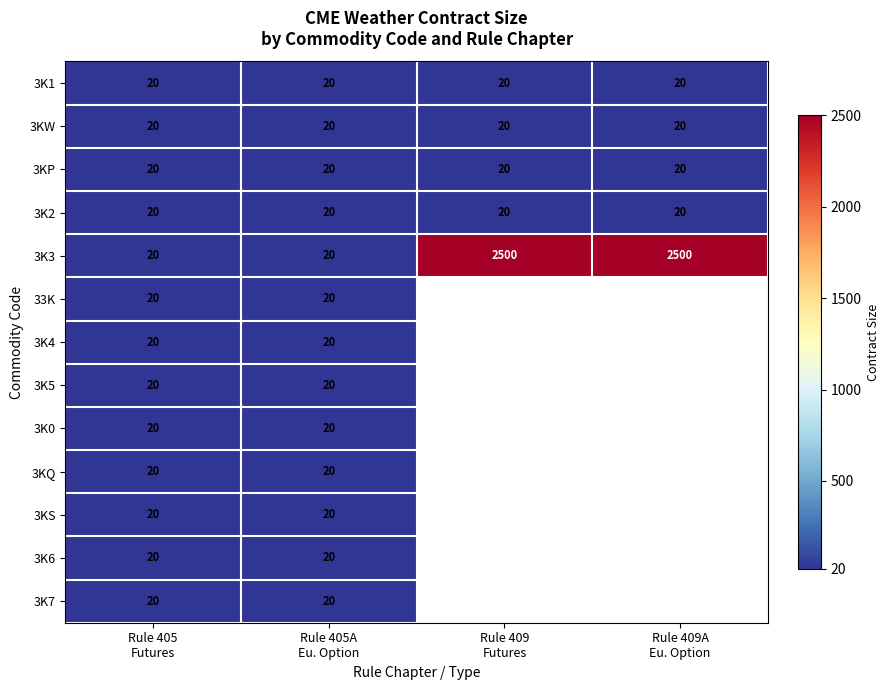

What is the average value of the 3K3 series?

1260